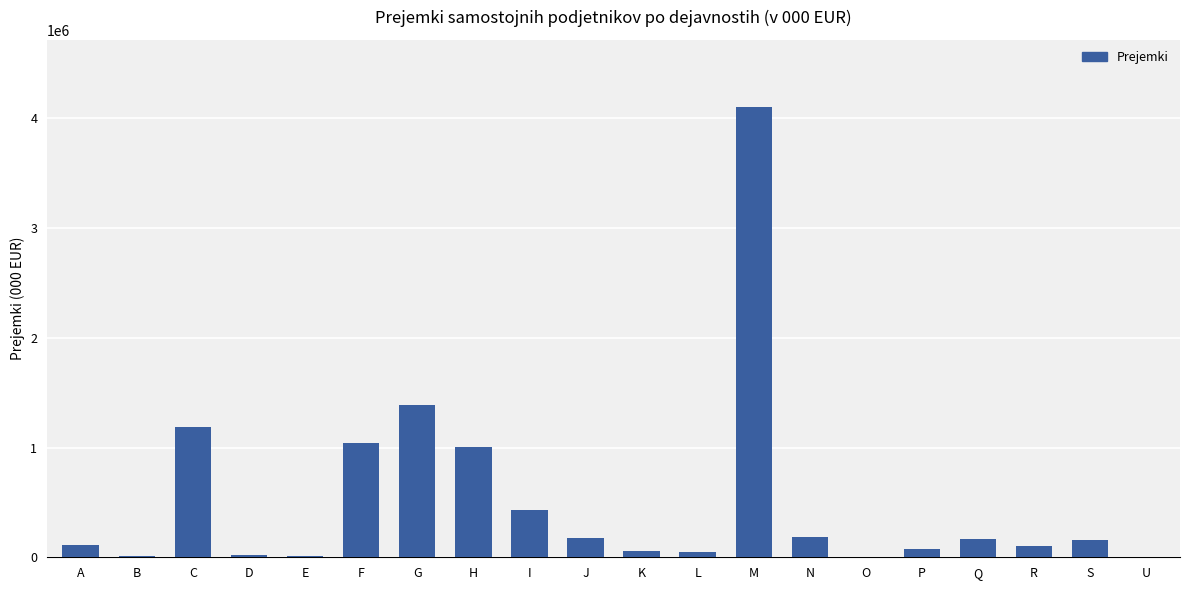

Between J and P, which is larger?

J